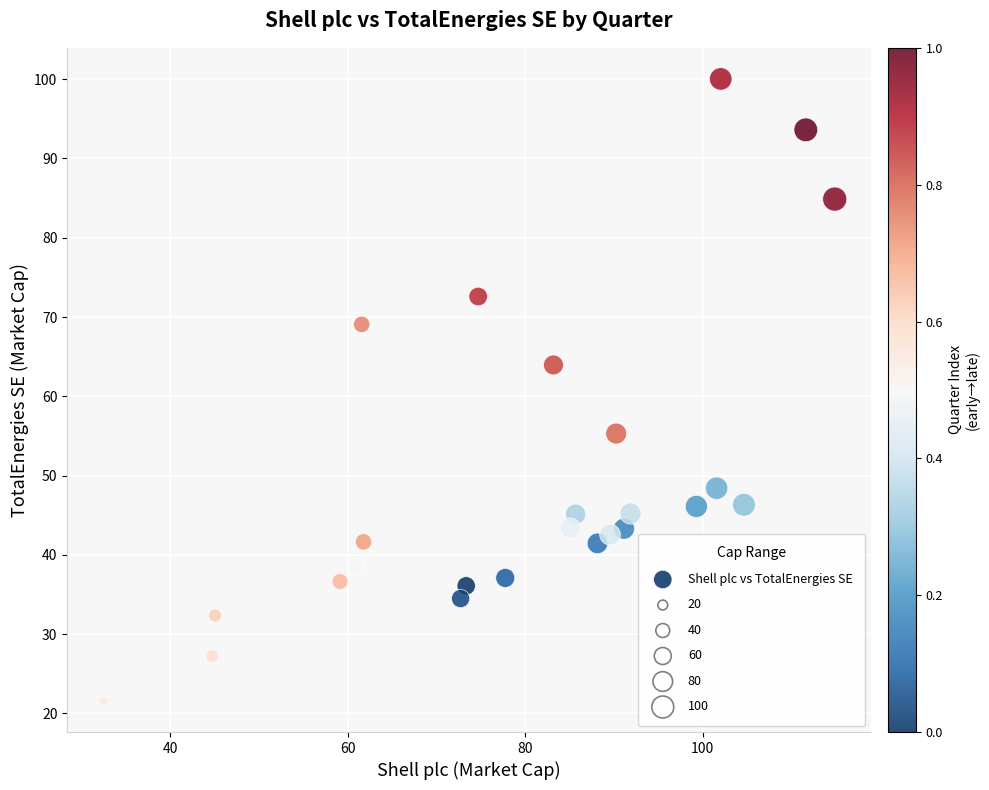

What is the range of Y values (max minus min)?

78.5